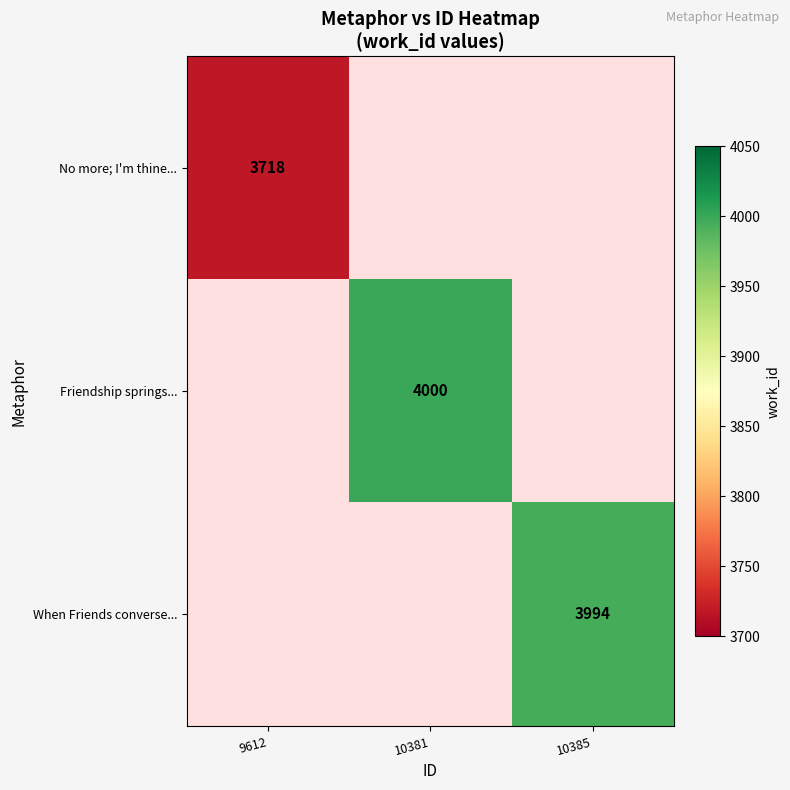

What is the minimum value shown in the chart?

3718.0